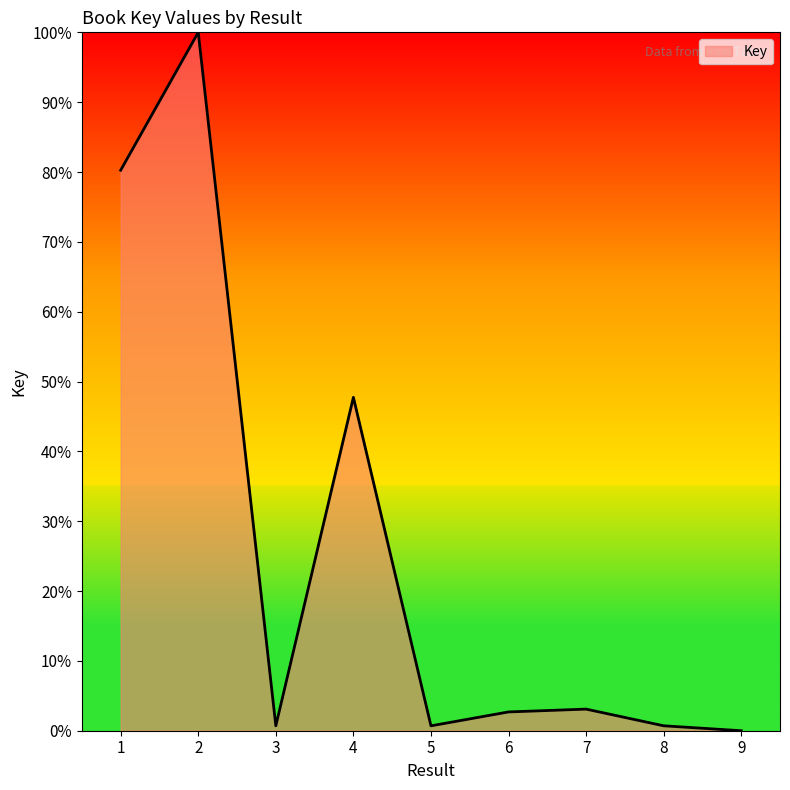

What is the change in value from 7 to 9?

-3.1